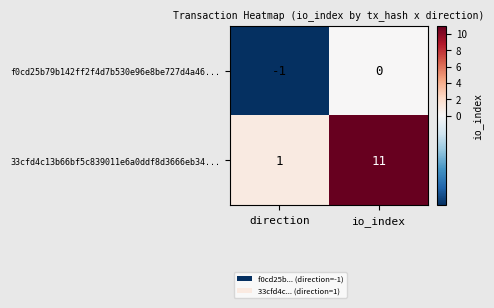

Rank the series by their average value, from lowest to highest.

f0cd25b79b142ff2f4d7b530e96e8be727d4a46..., 33cfd4c13b66bf5c839011e6a0ddf8d3666eb34...